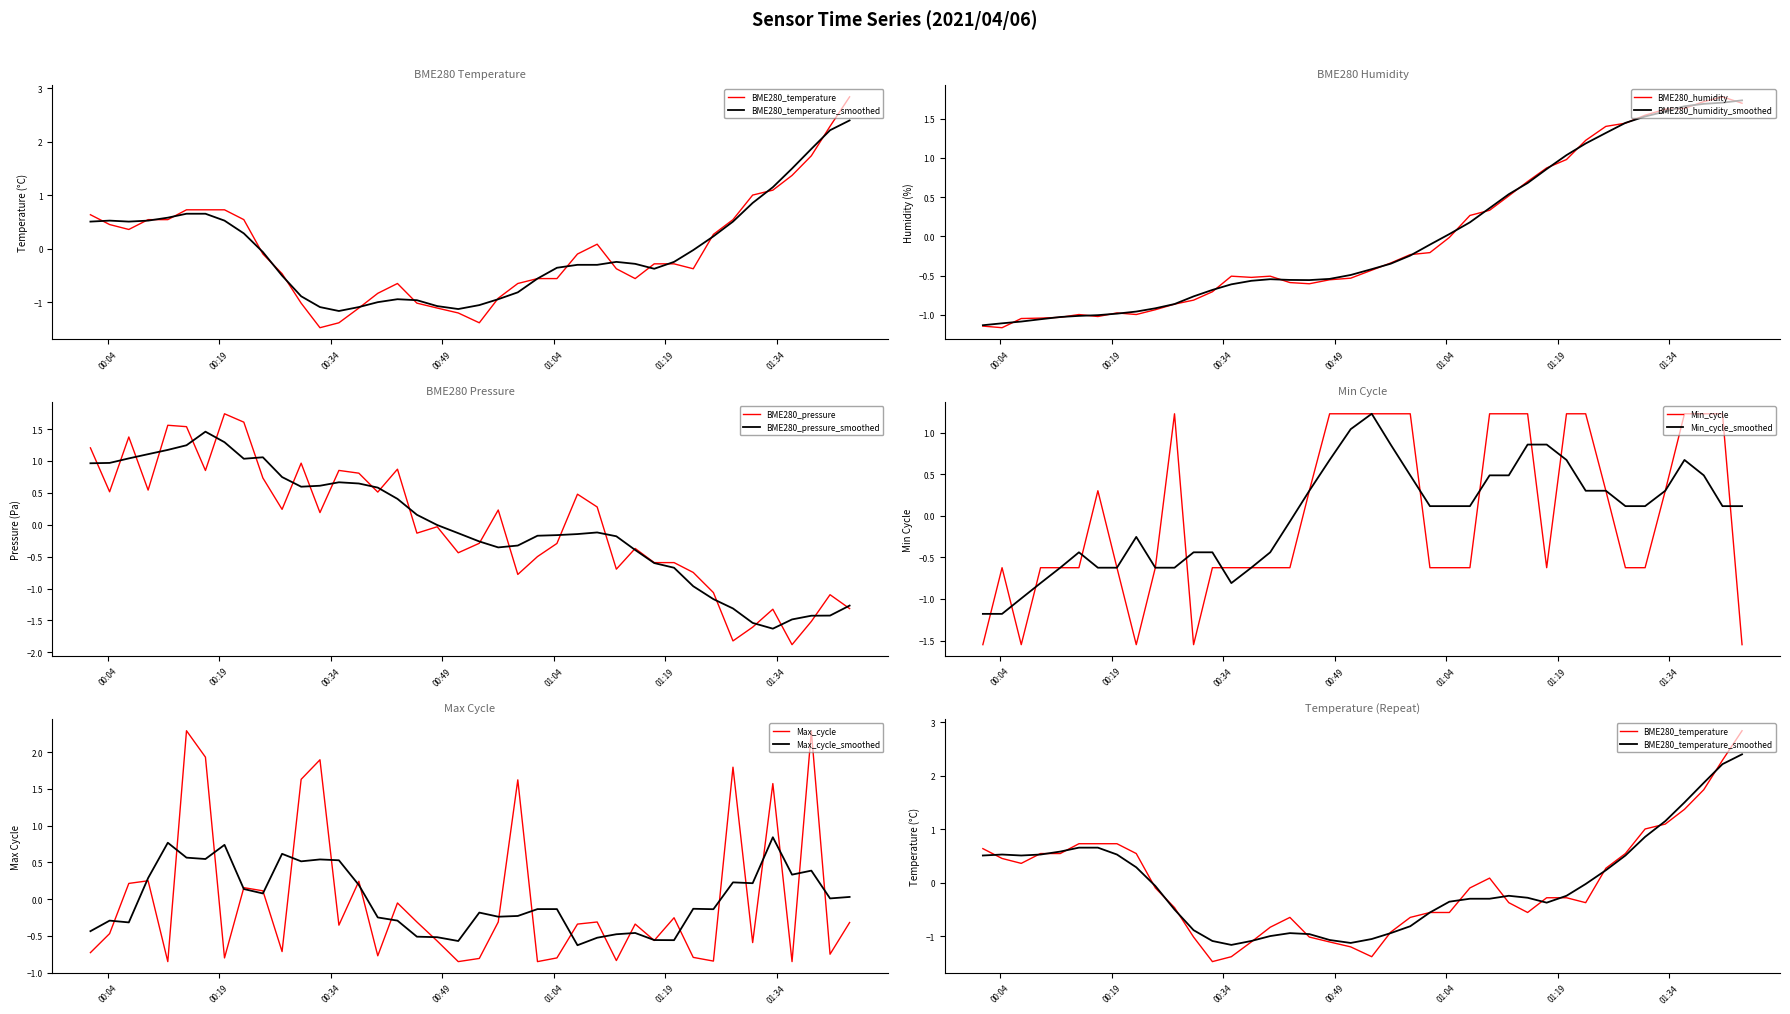

Between 2021/04/06 00:19:41 and 2021/04/06 01:33:30, which is larger?

2021/04/06 01:33:30